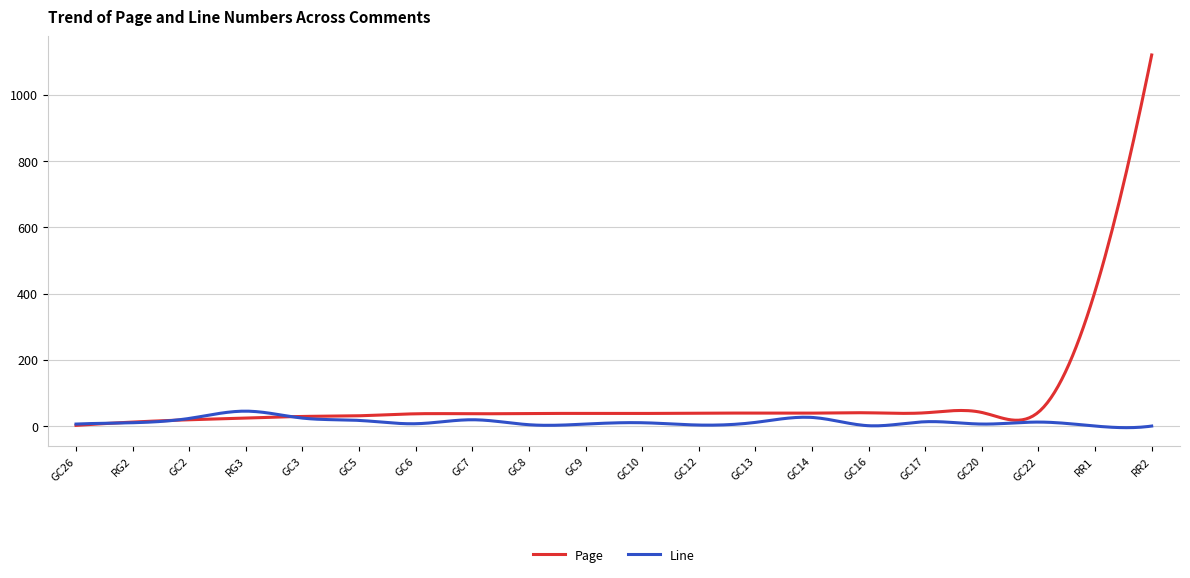

Rank the series by their maximum value, from highest to lowest.

Page, Line